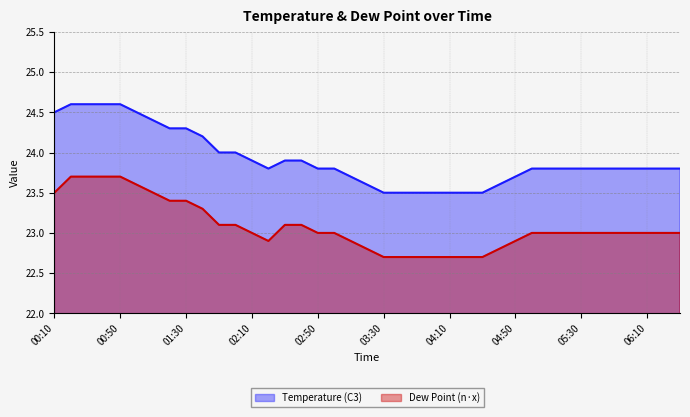

Count the Dew Point (n·x) values in the range 22 to 23.

25